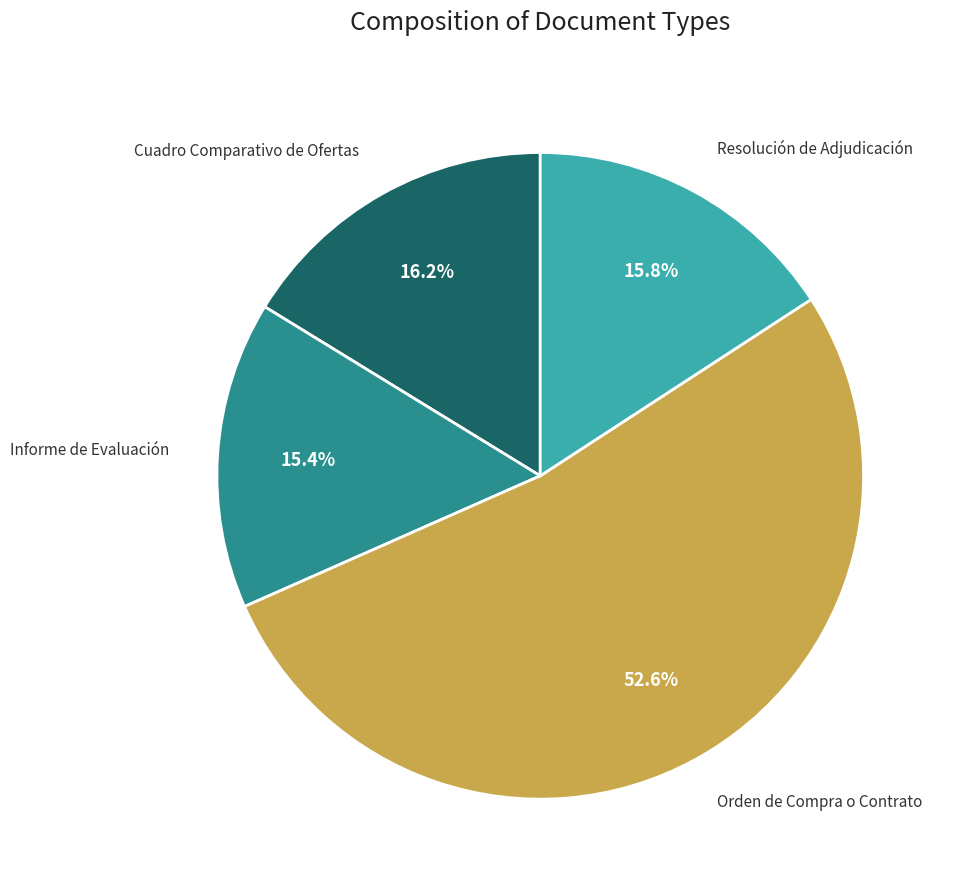

To the nearest percent, what percentage of the pie is Orden de Compra o Contrato?

53%